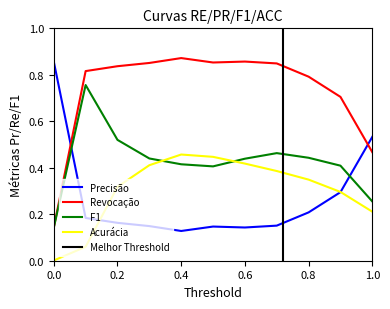

Is it true that Revocação equals 0.5 at 0.2?

False